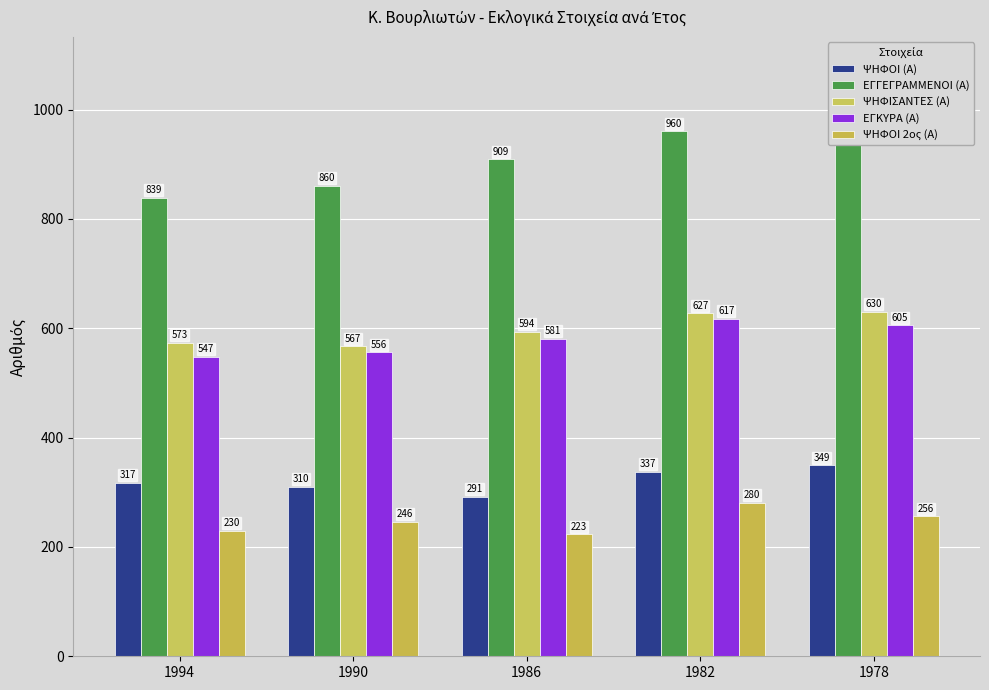

What is the value of the ΨΗΦΟΙ (Α) bar at the 2nd from the left?

310